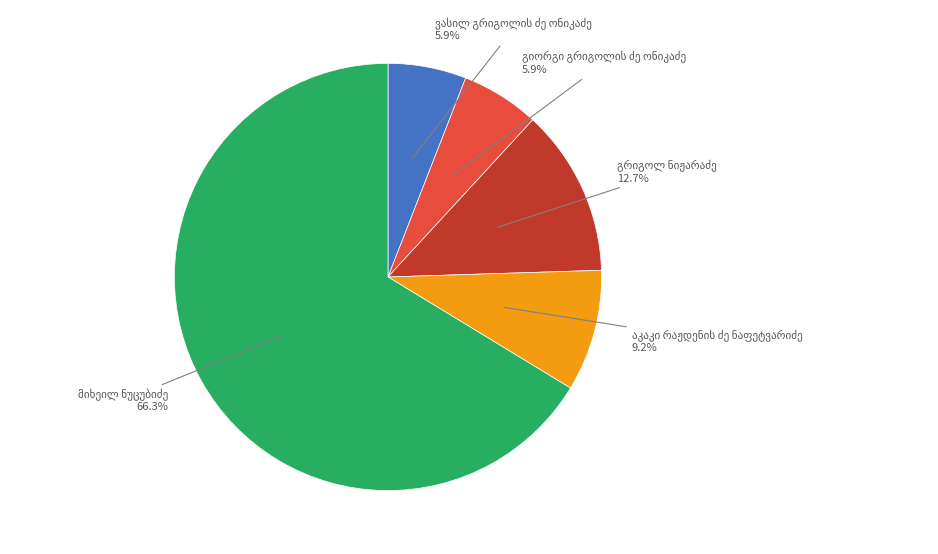

Is there a majority slice in this chart?

Yes